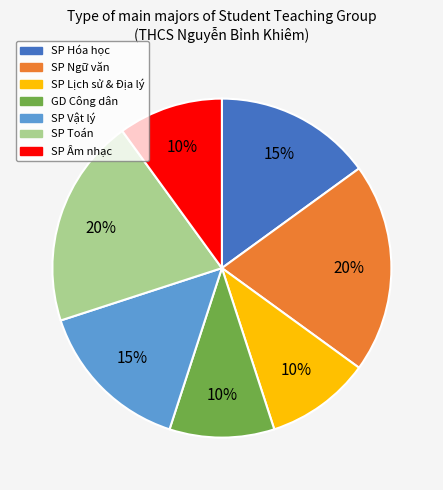

Count the number of slices in the pie.

7